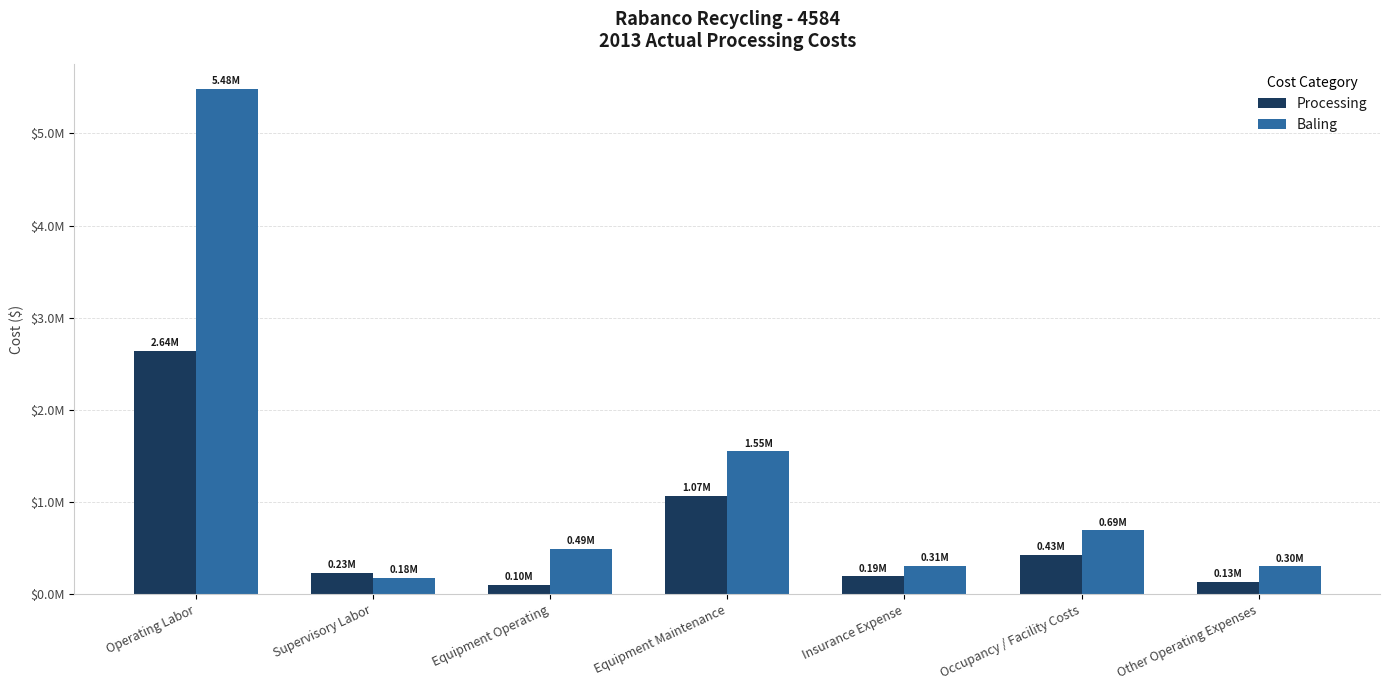

Which series has the widest spread of values?

Baling